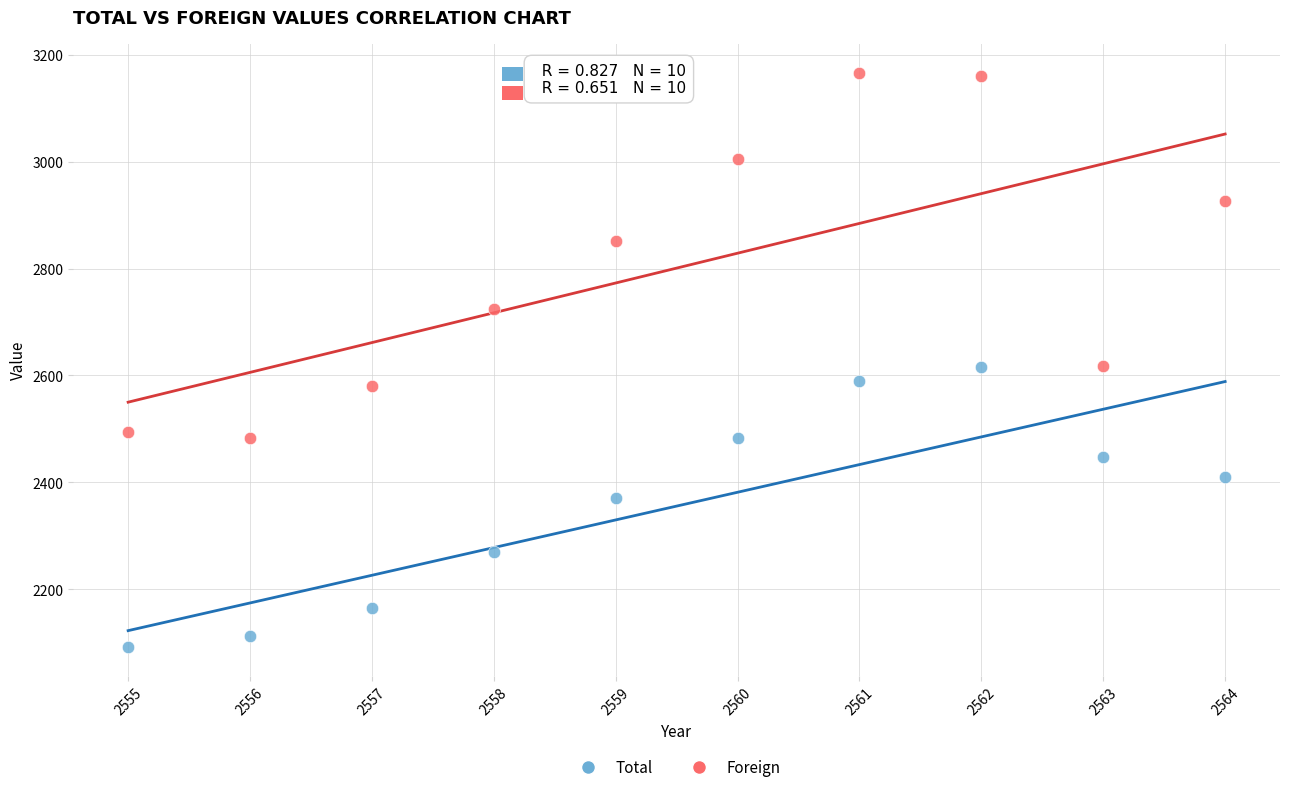

Which series has the widest spread of Y values?

Foreign